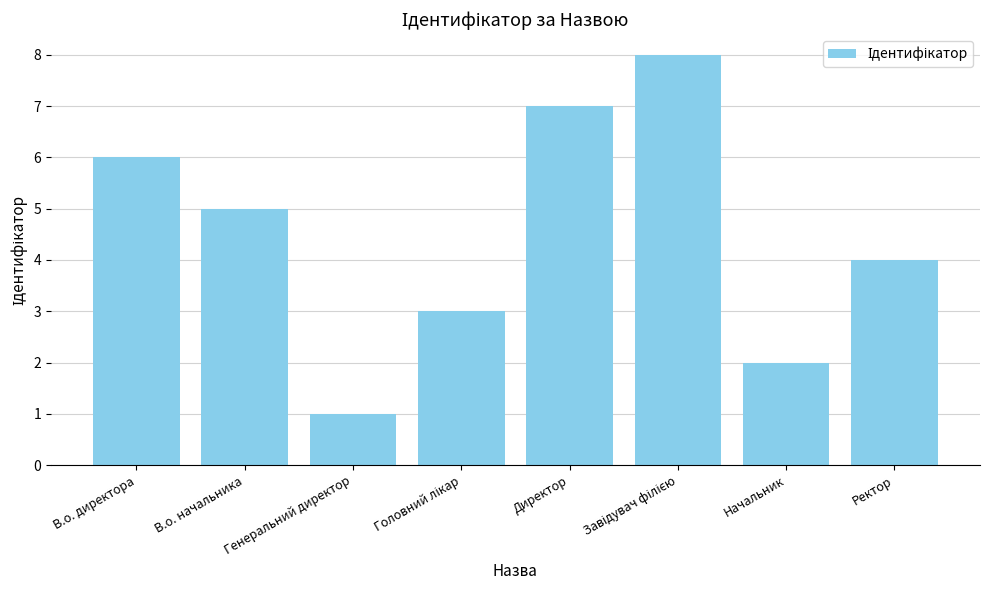

How many bars are there in total?

8